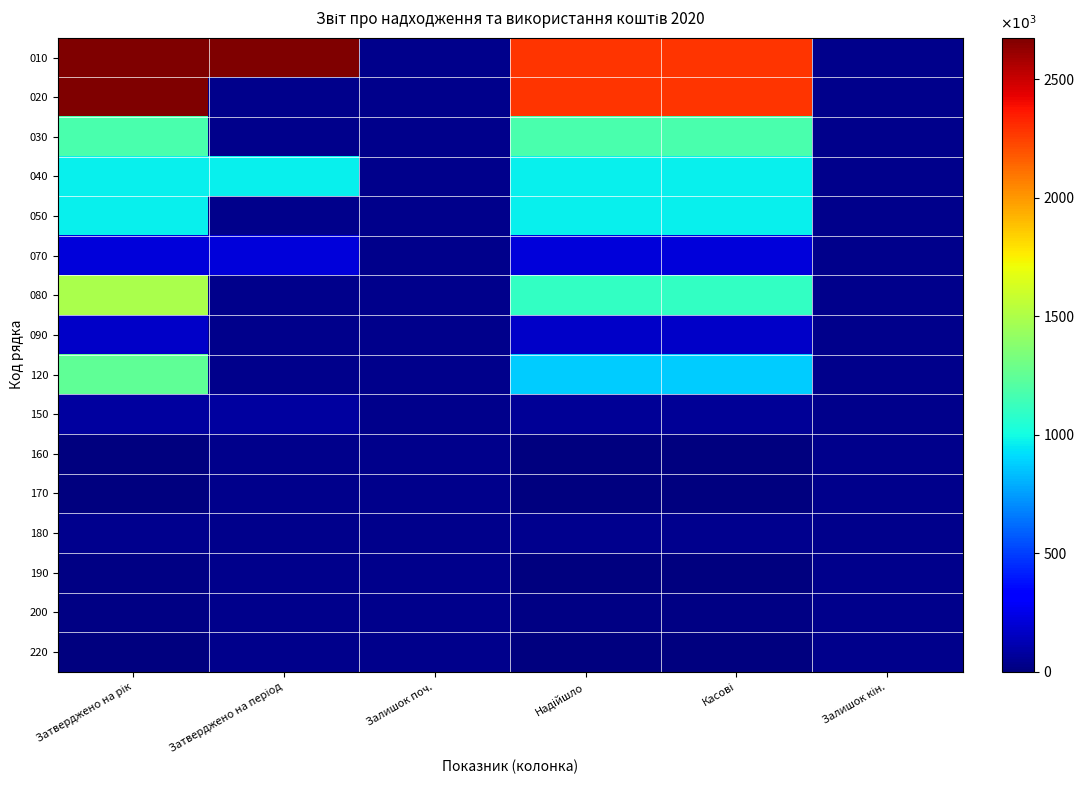

What is the difference between the highest and lowest values at Надійшло?

2282196.9